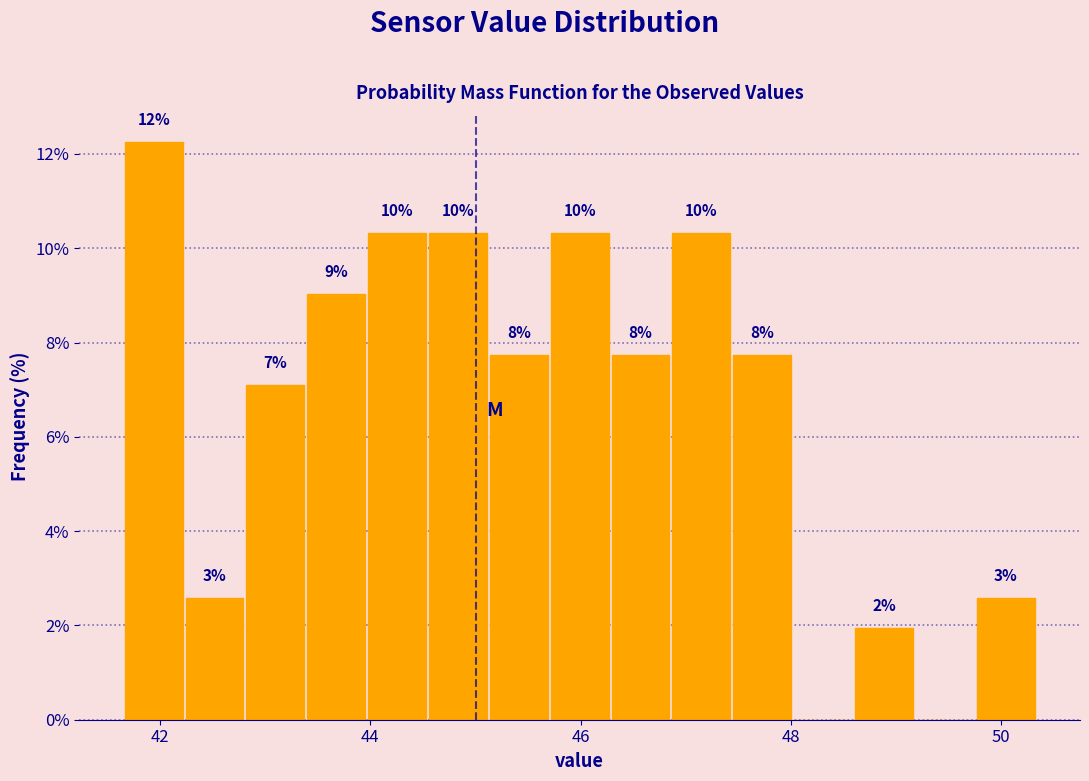

Around what value on the x-axis is the tallest bar? Give the approximate position of its centre, as read against the axis.

42.0